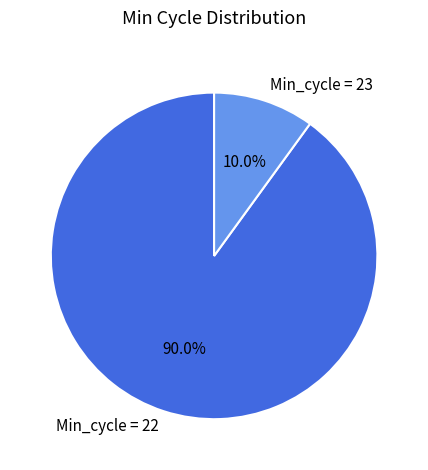

To the nearest percent, what is the average slice percentage?

50%